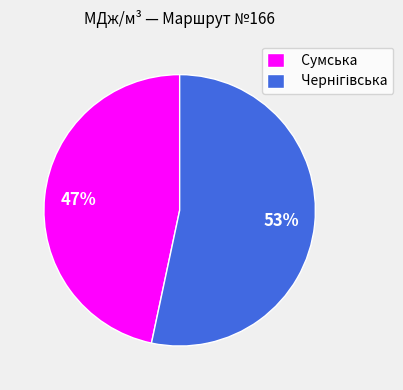

The Сумська slice represents 59% of the pie. True or false?

False